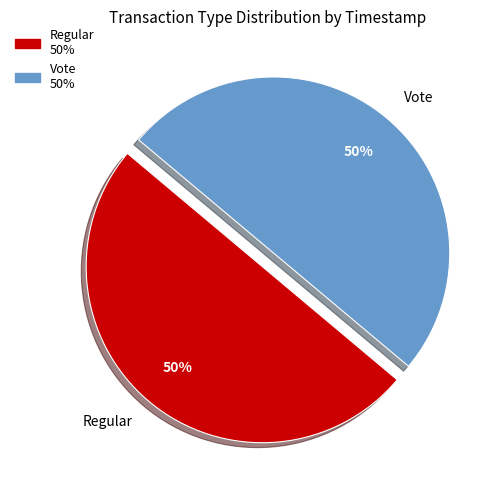

Is it true that Vote is 50% of the pie?

True